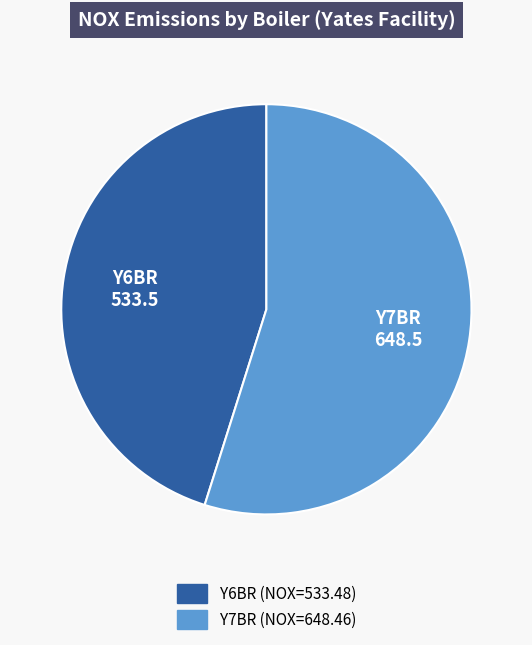

Is there a majority slice in this chart?

Yes